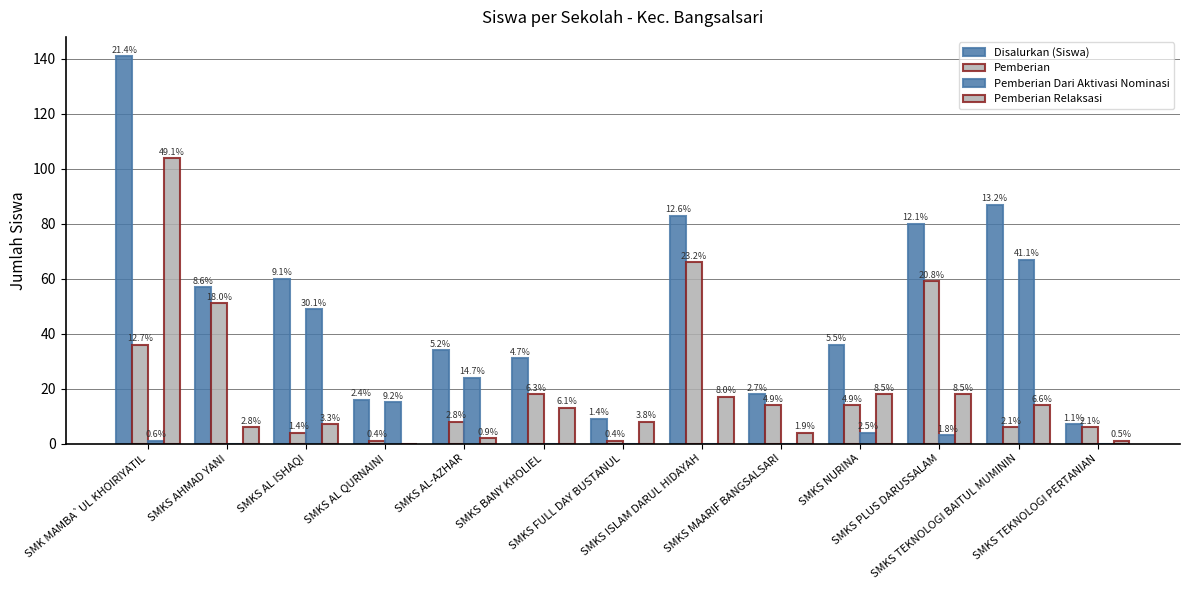

What is the highest value of the Disalurkan (Siswa) series?

141